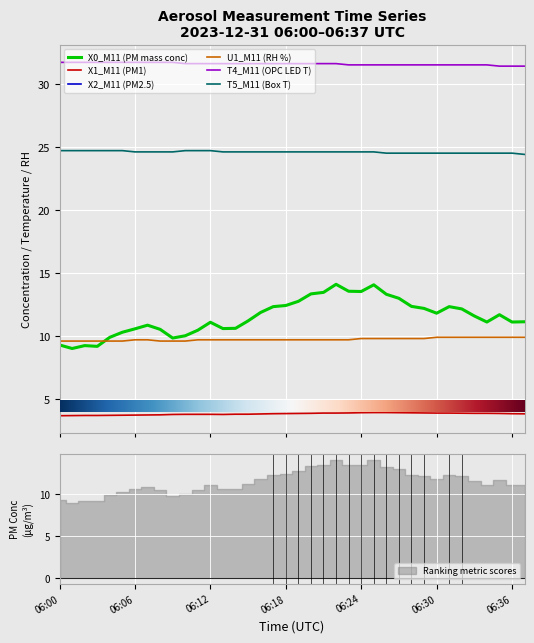

Reading left to right, list all the values displayed in this chart.

X0_M11 (PM mass conc): 9.3	9.0	9.2	9.2	9.9	10.3	10.6	10.9	10.5	9.8	10.0	10.5	11.1	10.6	10.6	11.2	11.9	12.3	12.4	12.8	13.3	13.5	14.1	13.6	13.5	14.1	13.3	13.0	12.3	12.2	11.8	12.3	12.2	11.6	11.1	11.7	11.1	11.1
X1_M11 (PM1): 3.7	3.7	3.7	3.7	3.7	3.7	3.7	3.7	3.8	3.8	3.8	3.8	3.8	3.8	3.8	3.8	3.8	3.8	3.9	3.9	3.9	3.9	3.9	3.9	3.9	3.9	3.9	3.9	3.9	3.9	3.9	3.9	3.9	3.9	3.9	3.9	3.8	3.8
X2_M11 (PM2.5): 4.3	4.2	4.2	4.3	4.3	4.3	4.3	4.3	4.3	4.3	4.3	4.3	4.3	4.3	4.4	4.4	4.4	4.5	4.5	4.5	4.5	4.5	4.5	4.5	4.5	4.5	4.4	4.4	4.4	4.3	4.3	4.3	4.3	4.3	4.3	4.3	4.3	4.3
U1_M11 (RH %): 9.6	9.6	9.6	9.6	9.6	9.6	9.7	9.7	9.6	9.6	9.6	9.7	9.7	9.7	9.7	9.7	9.7	9.7	9.7	9.7	9.7	9.7	9.7	9.7	9.8	9.8	9.8	9.8	9.8	9.8	9.9	9.9	9.9	9.9	9.9	9.9	9.9	9.9
T4_M11 (OPC LED T): 31.7	31.7	31.7	31.7	31.7	31.7	31.7	31.7	31.7	31.7	31.6	31.6	31.6	31.6	31.6	31.6	31.6	31.6	31.6	31.6	31.6	31.6	31.6	31.5	31.5	31.5	31.5	31.5	31.5	31.5	31.5	31.5	31.5	31.5	31.5	31.4	31.4	31.4
T5_M11 (Box T): 24.7	24.7	24.7	24.7	24.7	24.7	24.6	24.6	24.6	24.6	24.7	24.7	24.7	24.6	24.6	24.6	24.6	24.6	24.6	24.6	24.6	24.6	24.6	24.6	24.6	24.6	24.5	24.5	24.5	24.5	24.5	24.5	24.5	24.5	24.5	24.5	24.5	24.4